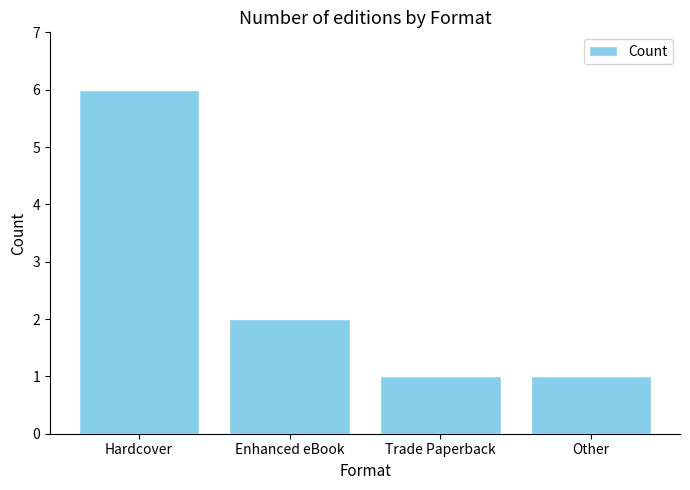

What is the sum of all values?

10